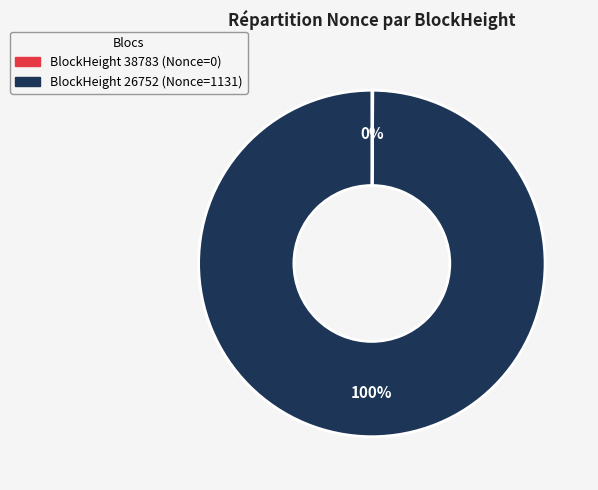

To the nearest percent, what is the average slice percentage?

50%